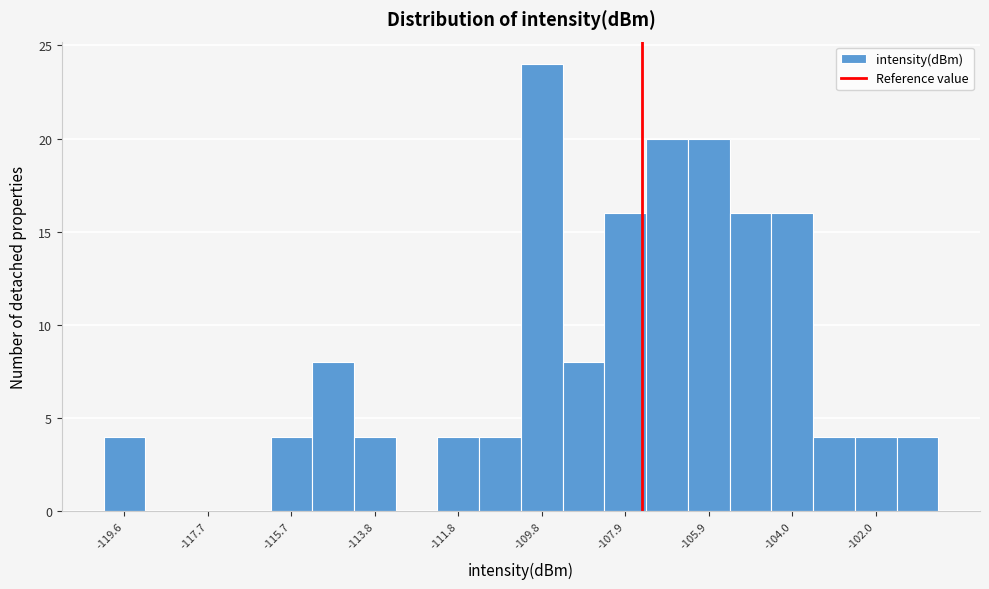

Reading left to right, list every bar in this chart as the range it spans on the x-axis followed by its height. Neither the bar edges nor the heights are printed on the chart, so give them approximately, as read against the axes.

-120.2 to -119.2: 4
-119.2 to -118.2: 0
-118.2 to -117.2: 0
-117.2 to -116.2: 0
-116.2 to -115.2: 4
-115.2 to -114.2: 8
-114.2 to -113.2: 4
-113.2 to -112.2: 0
-112.2 to -111.4: 4
-111.4 to -110.4: 4
-110.4 to -109.4: 24
-109.4 to -108.4: 8
-108.4 to -107.4: 16
-107.4 to -106.4: 20
-106.4 to -105.4: 20
-105.4 to -104.4: 16
-104.4 to -103.4: 16
-103.4 to -102.6: 4
-102.6 to -101.6: 4
-101.6 to -100.6: 4